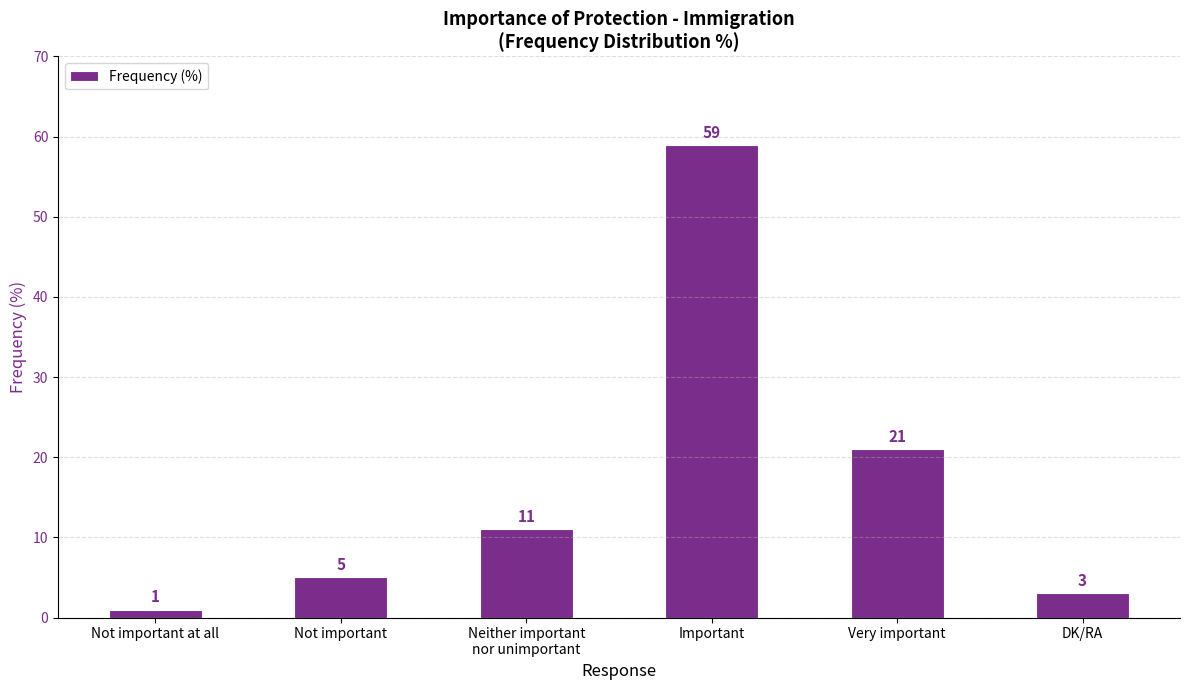

Which category has the highest value across all series?

Important